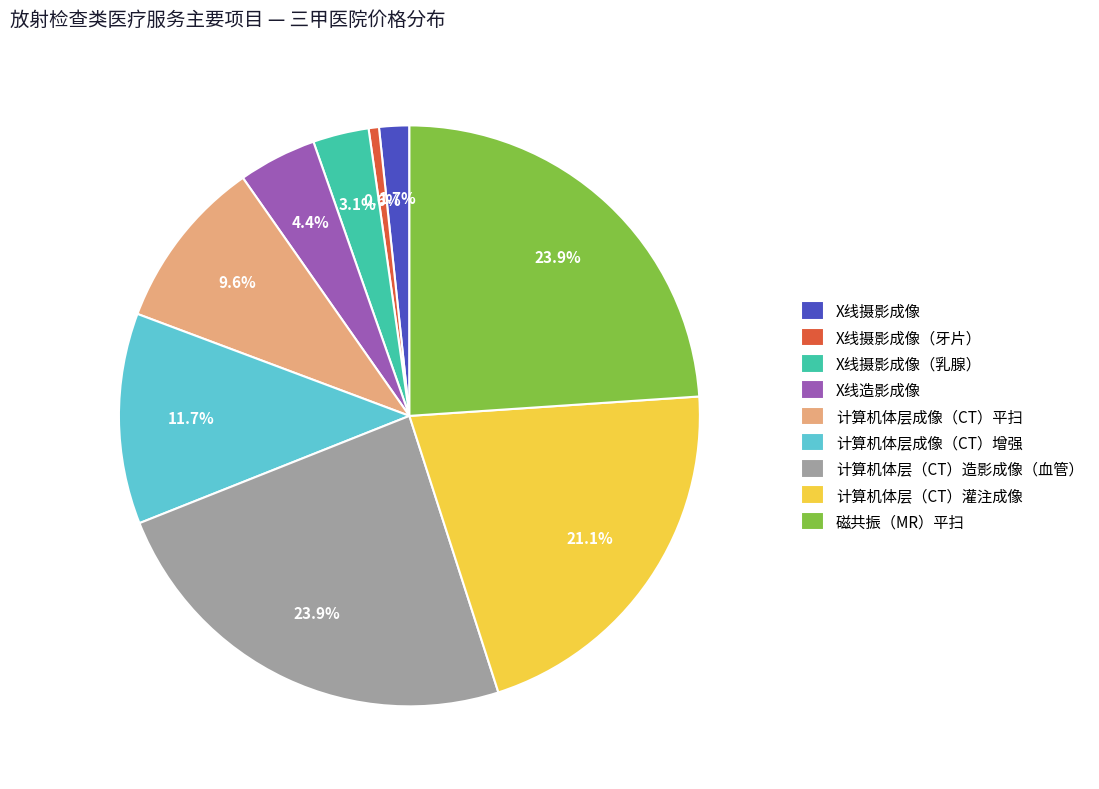

Is there a majority slice in this chart?

No